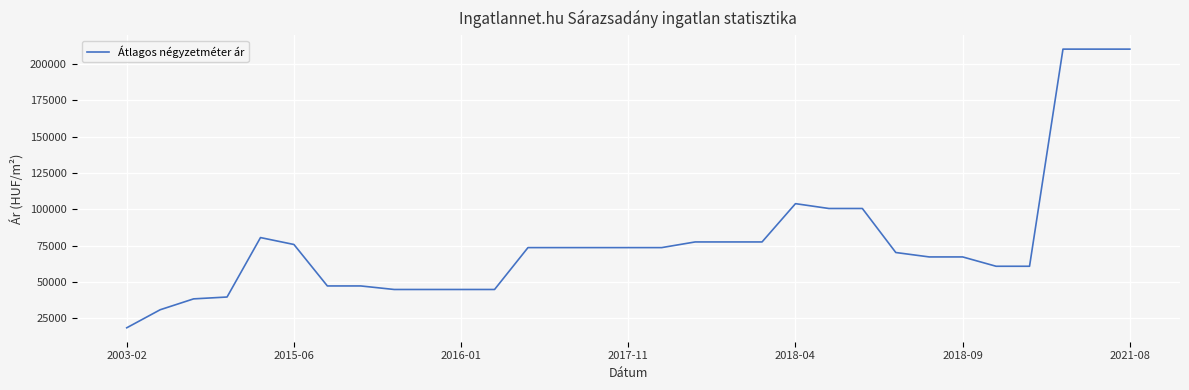

What is the difference between the maximum and minimum values?

191952